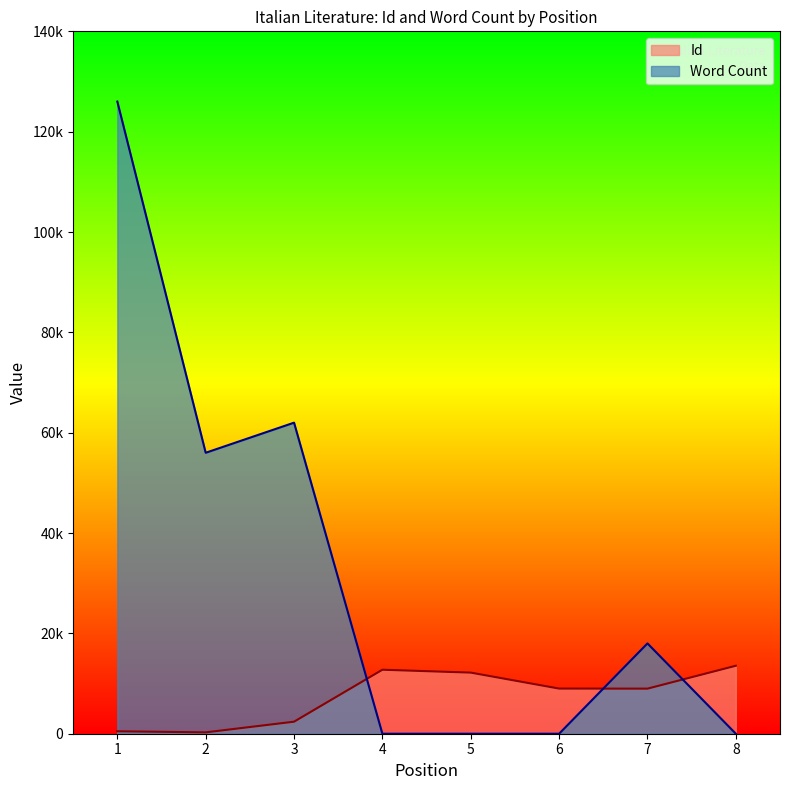

Where is the first local maximum for Id?

4